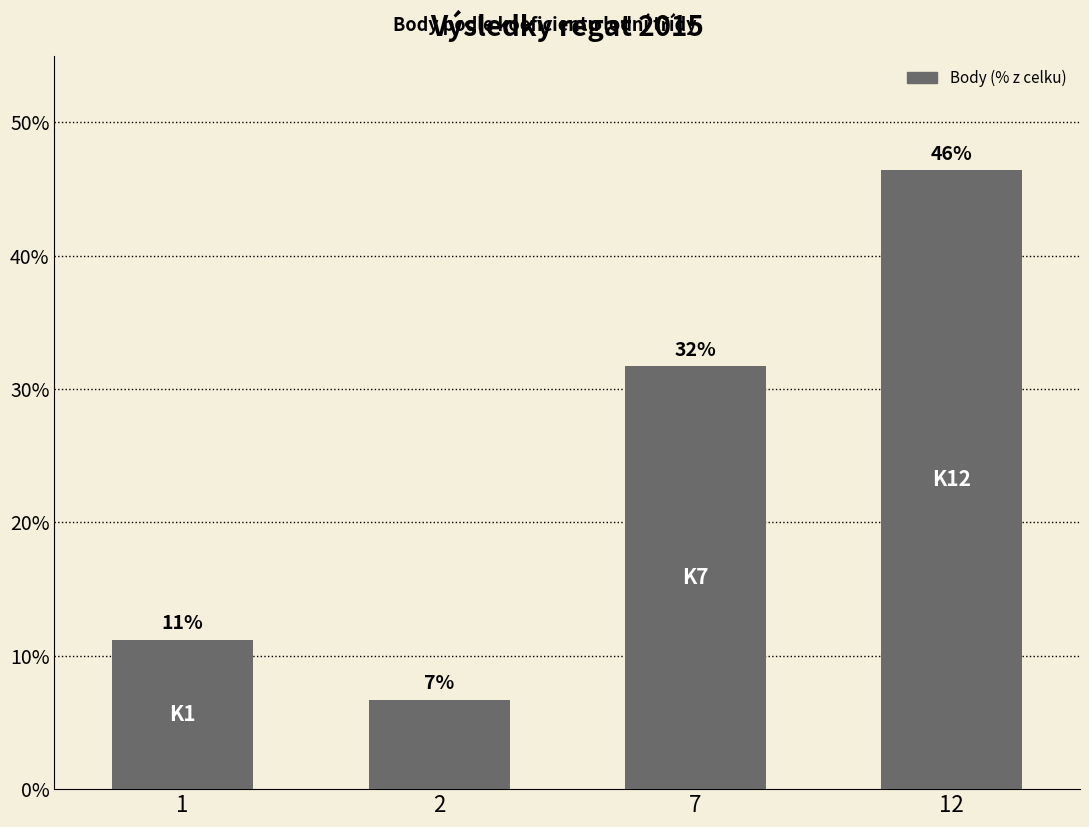

What is the difference between the values at 7 and 1?

20.5